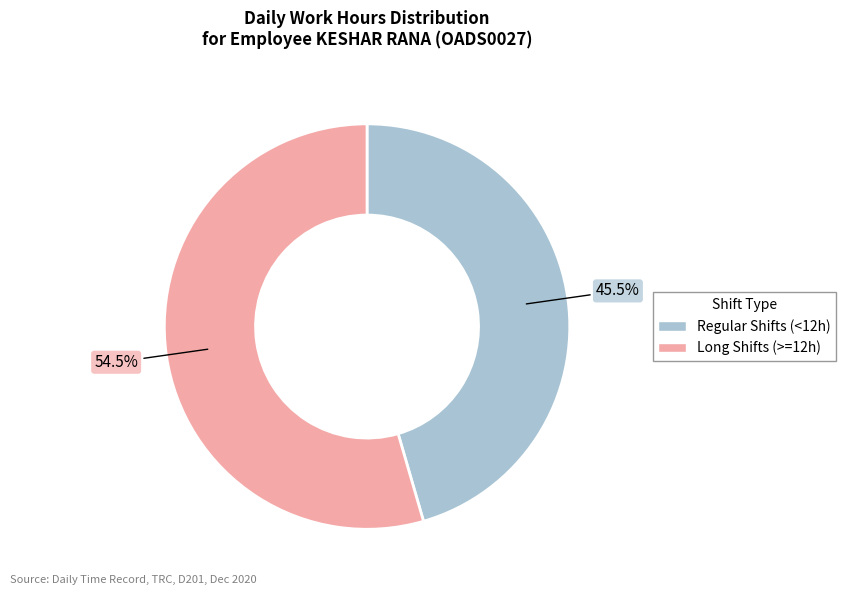

What is the ratio of the value at Long Shifts (>=12h) to the value at Regular Shifts (<12h)?

1.2